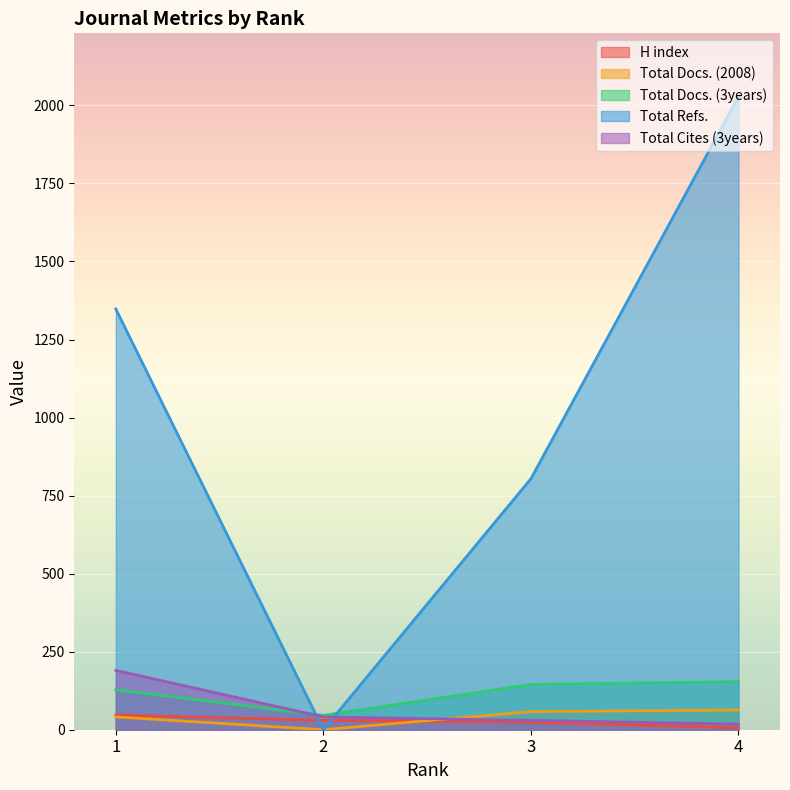

How many data points in Total Refs. are less than 1348?

2